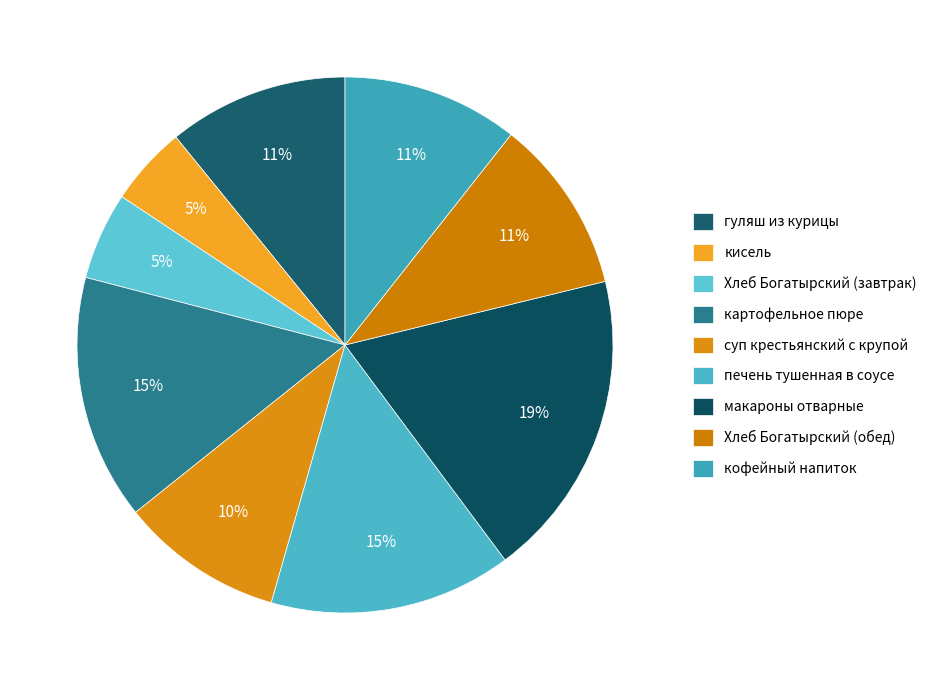

How many slices are in this pie chart?

9